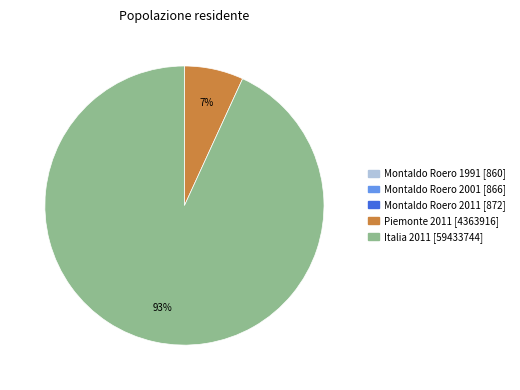

To the nearest percent, what is the average slice percentage?

20%